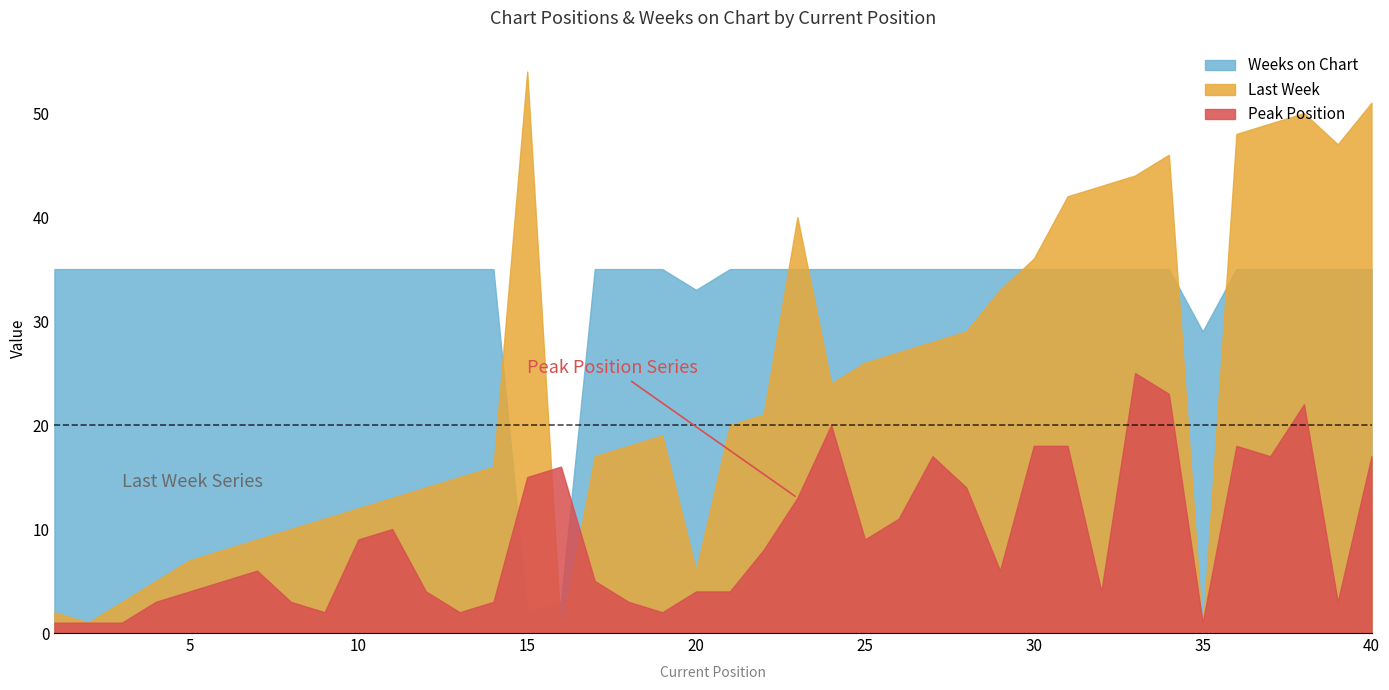

How many lines are shown in the chart?

3